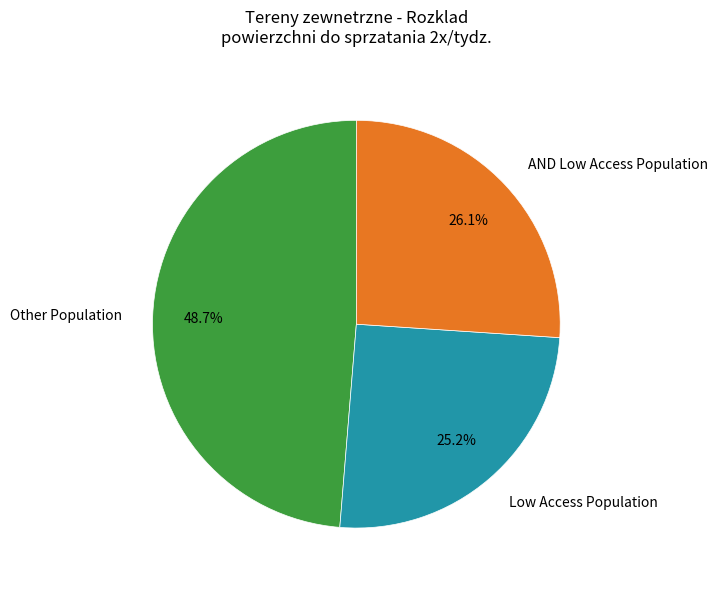

Which slice is the largest?

Other Population